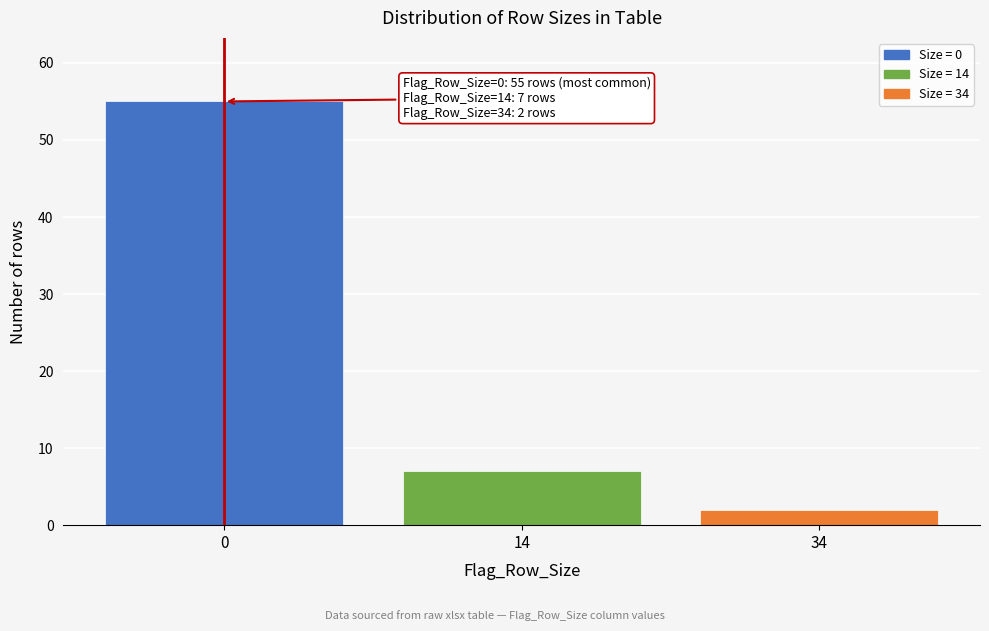

Reading right to left, extract all data points from this chart.

2	7	55